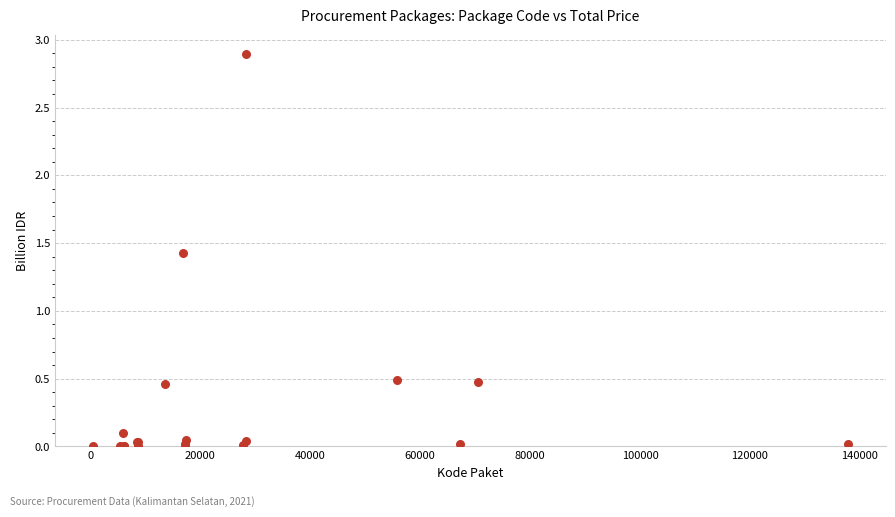

What Y value in the scatter plot is closest to 1?

1.4